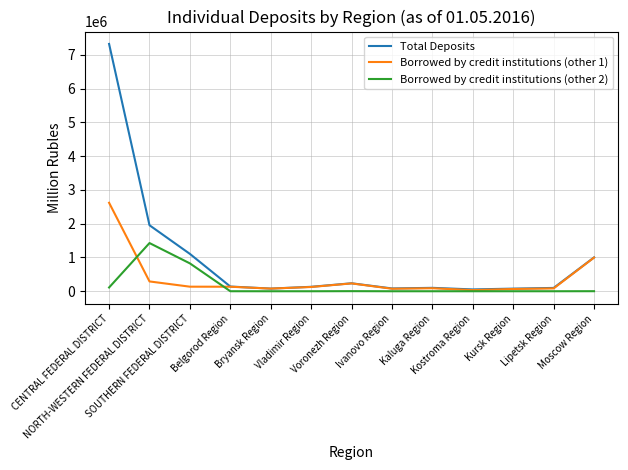

What is the difference between the maximum and minimum values in the Borrowed by credit institutions (other 1) series?

2586897